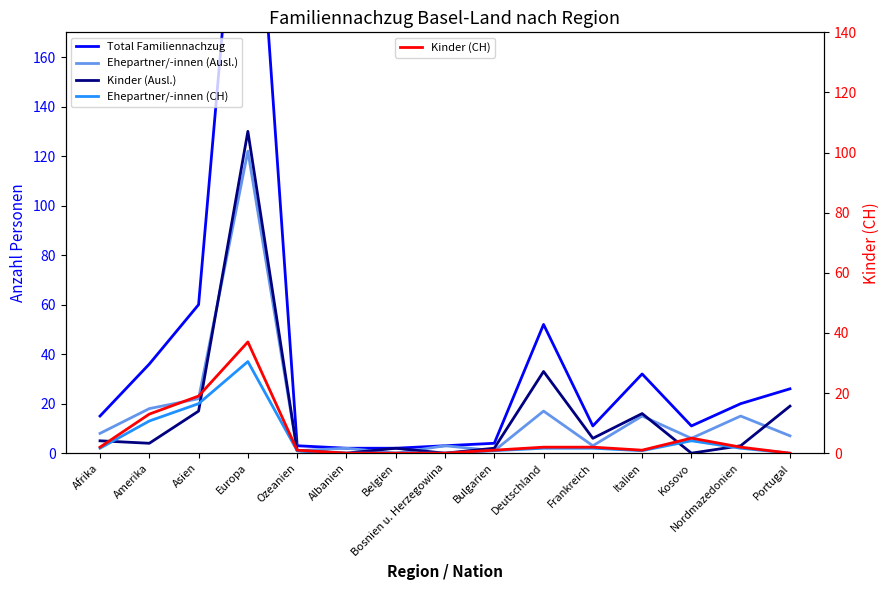

What is the average value of the Ehepartner/-innen (CH) series?

6